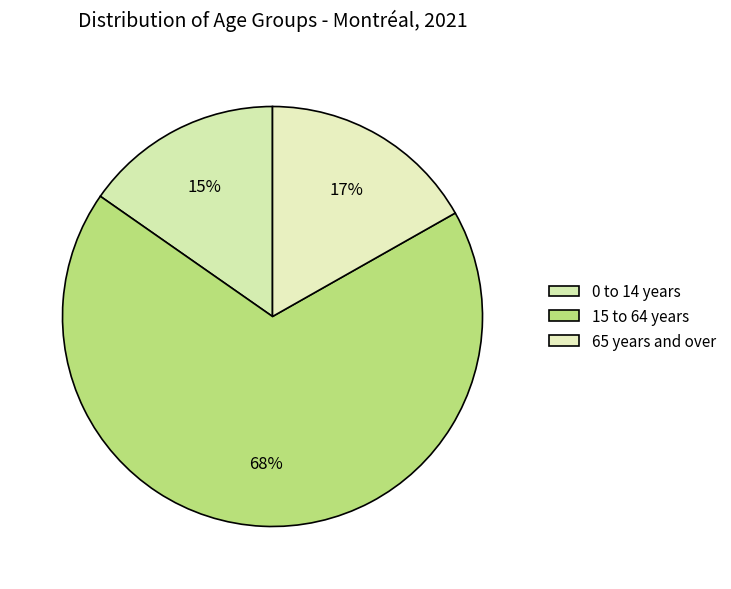

What is the largest slice in the pie chart?

15 to 64 years